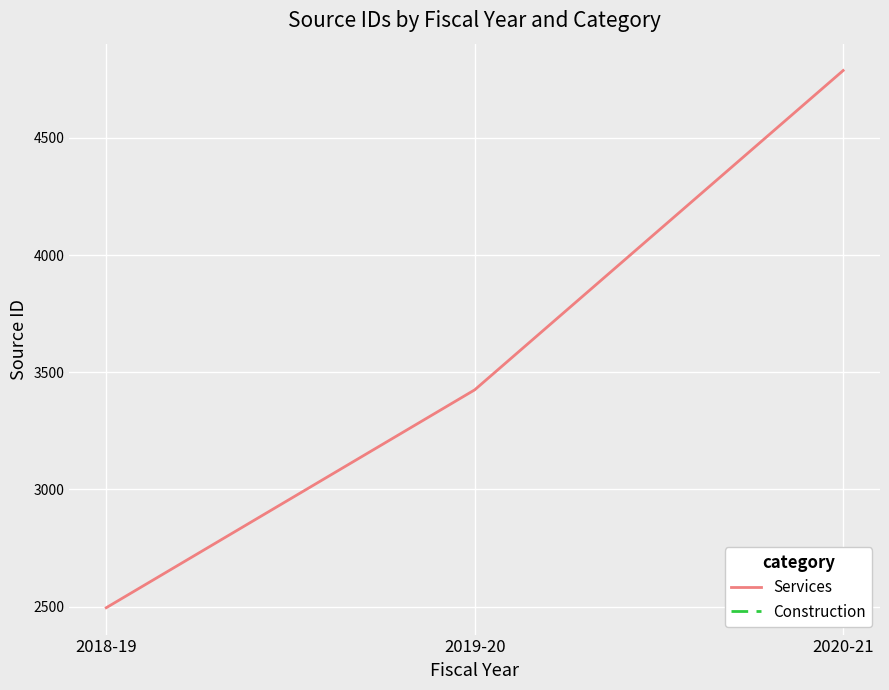

What is the label of the 2nd point from the left?

2019-20